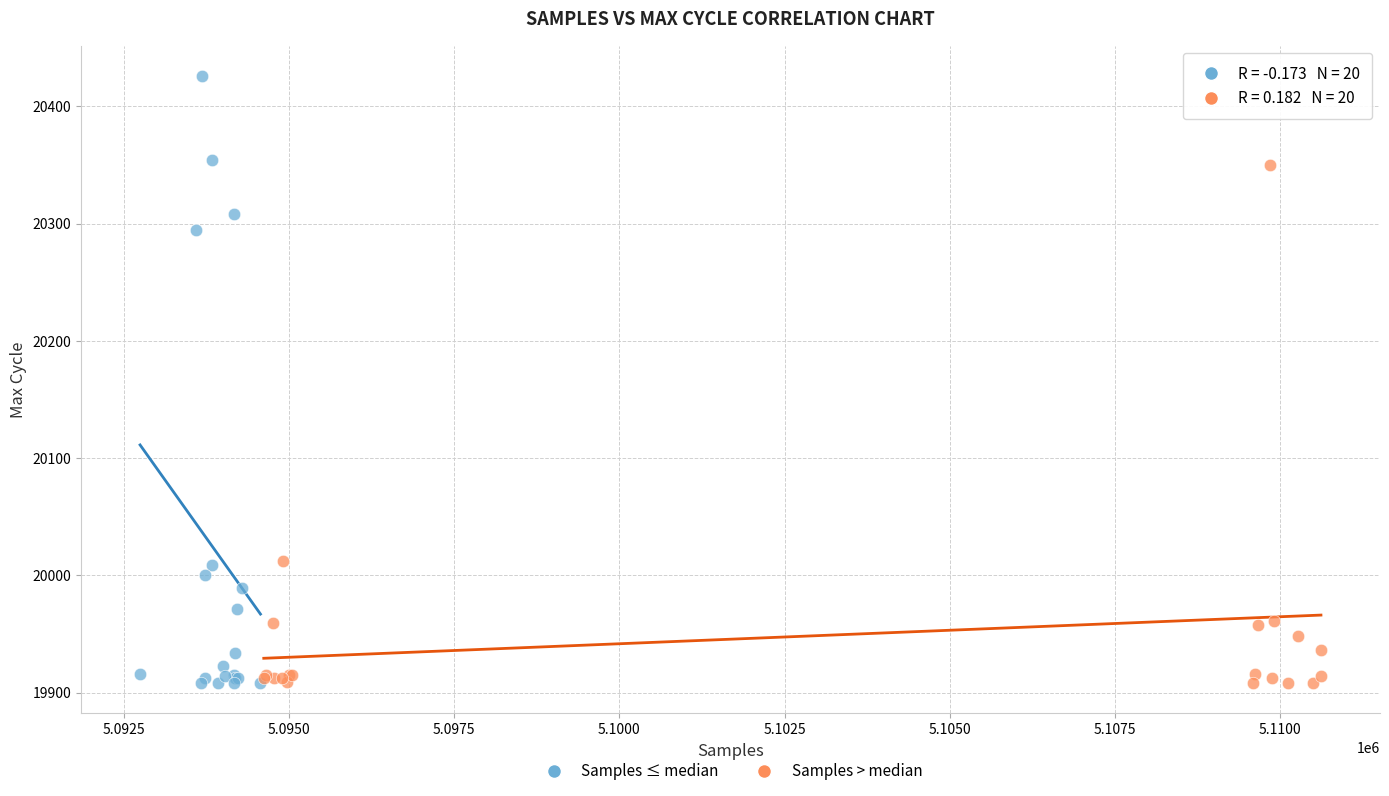

Which series has the largest Y range (max minus min)?

Samples ≤ median